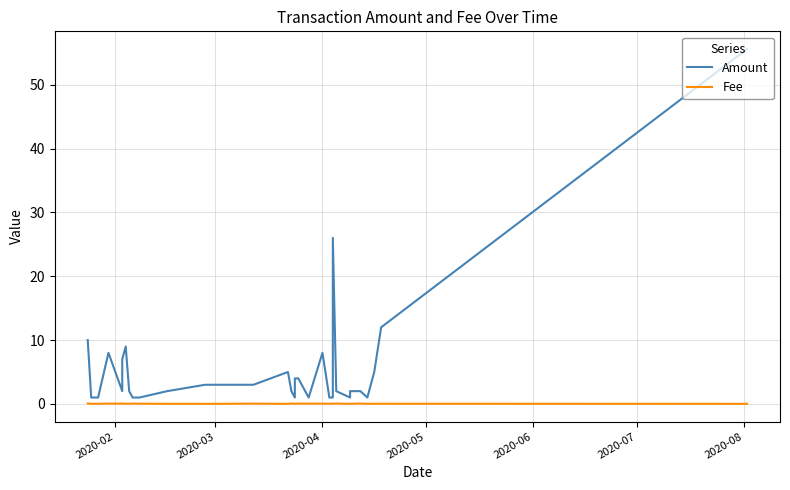

How many categories are shown in the chart?

33